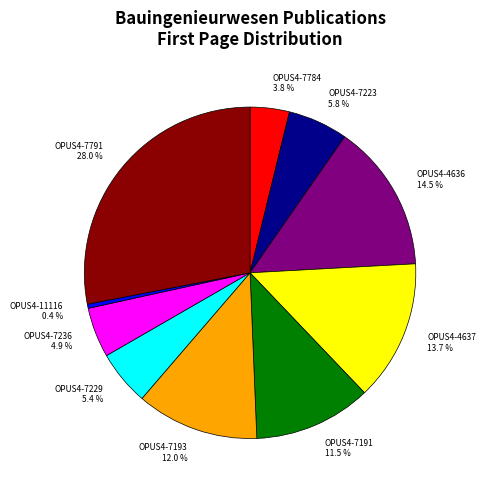

Is there any slice that represents more than half of the pie?

No